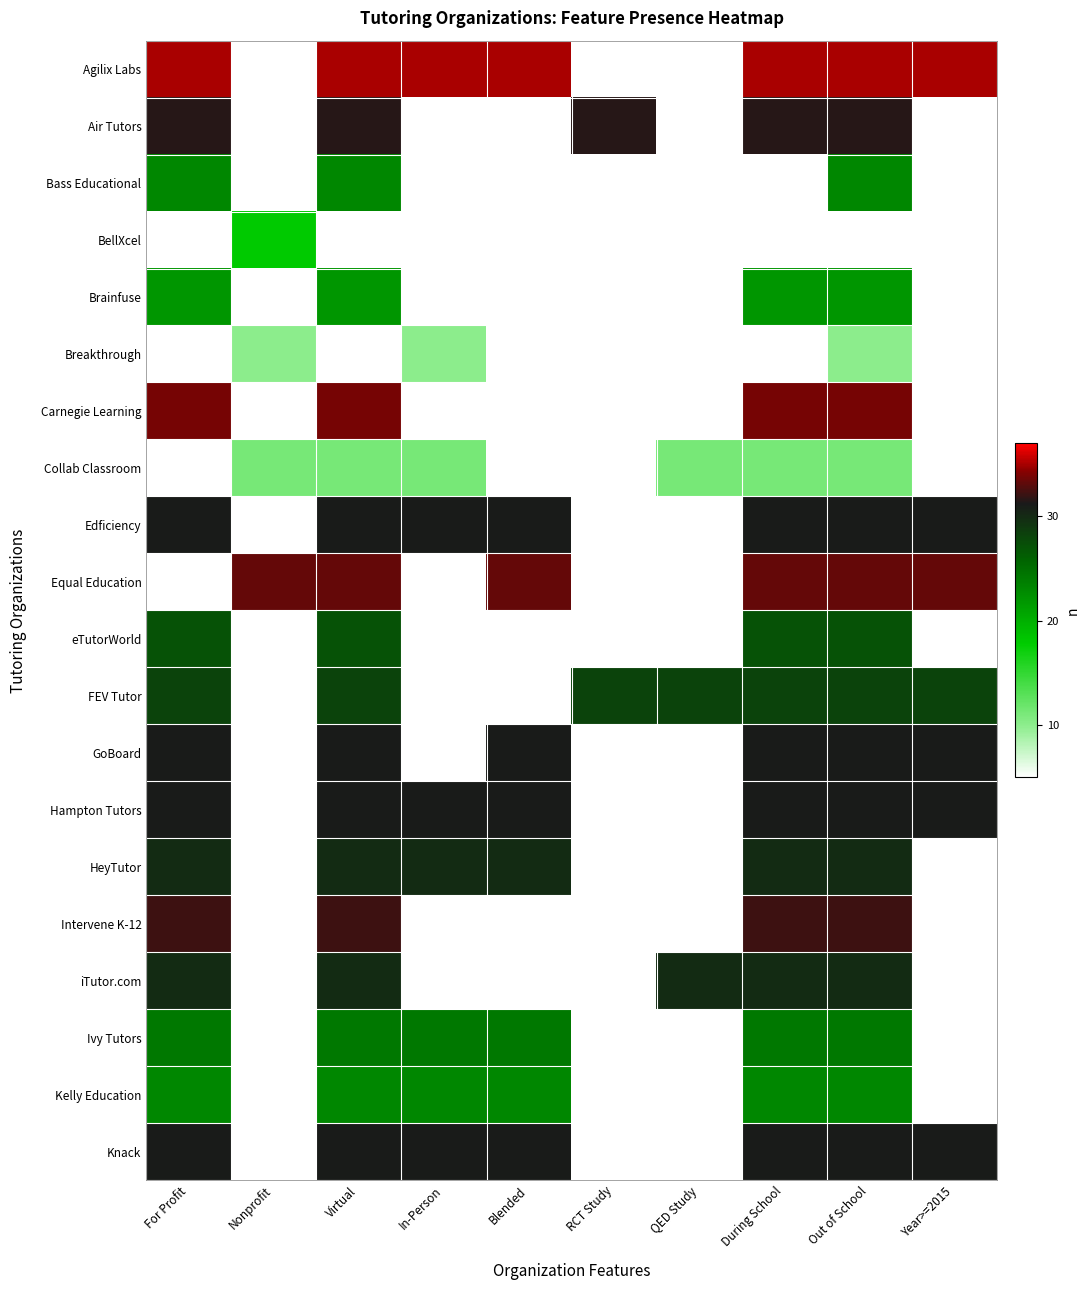

What is the spread (max minus min) of values at For Profit?

13.1